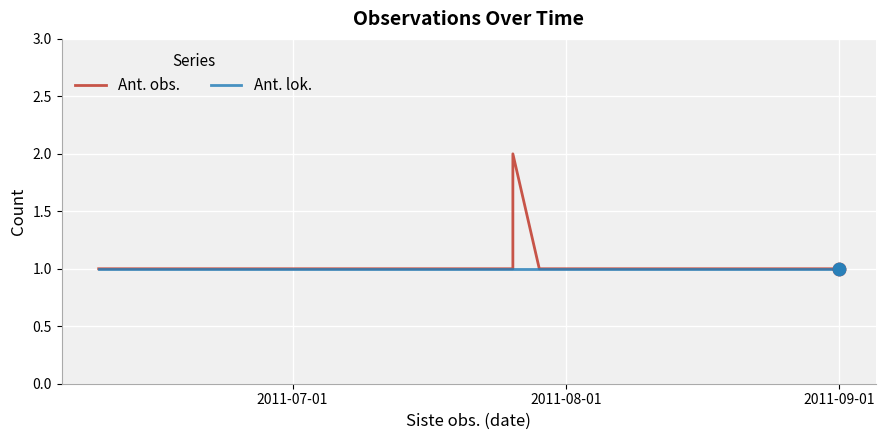

What are all the series names shown in the legend?

Ant. obs., Ant. lok.